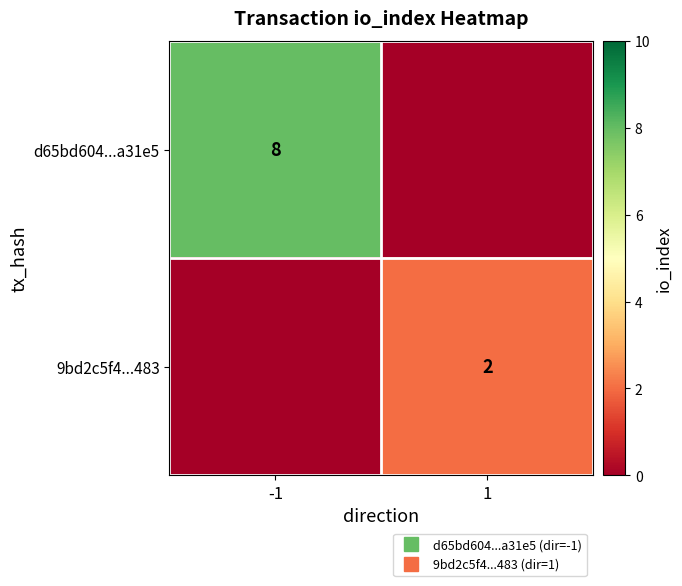

True or false: 9bd2c5f4...483 has a value of 2 at 1.

True